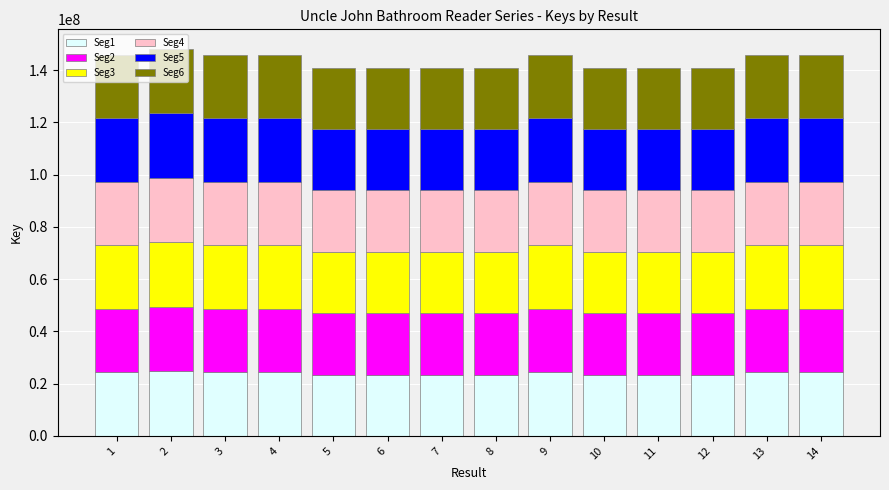

Count the number of categories in the chart.

14